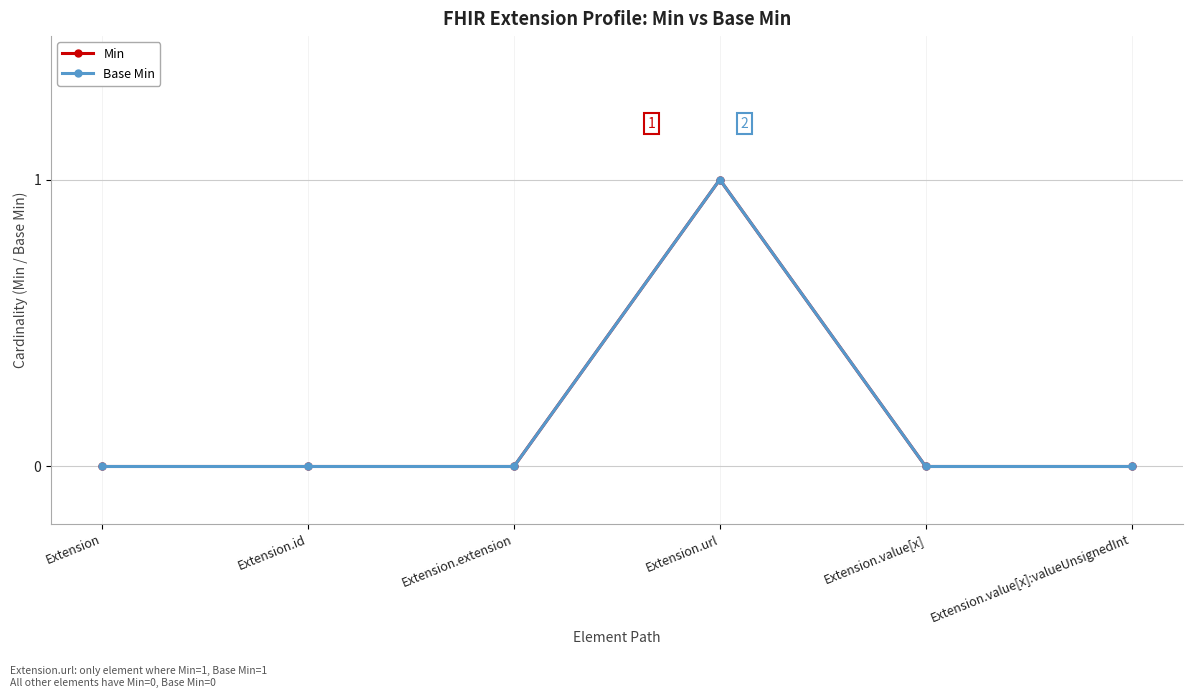

Does the chart have visible grid lines?

Yes